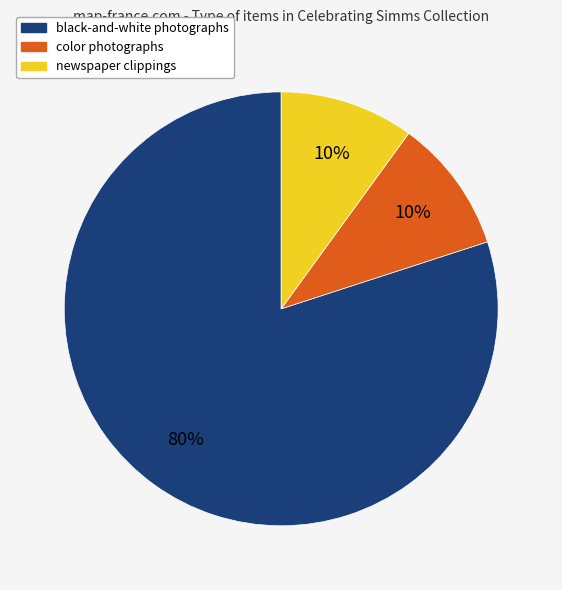

To the nearest percent, what is the difference between the largest and smallest slice percentages?

70%